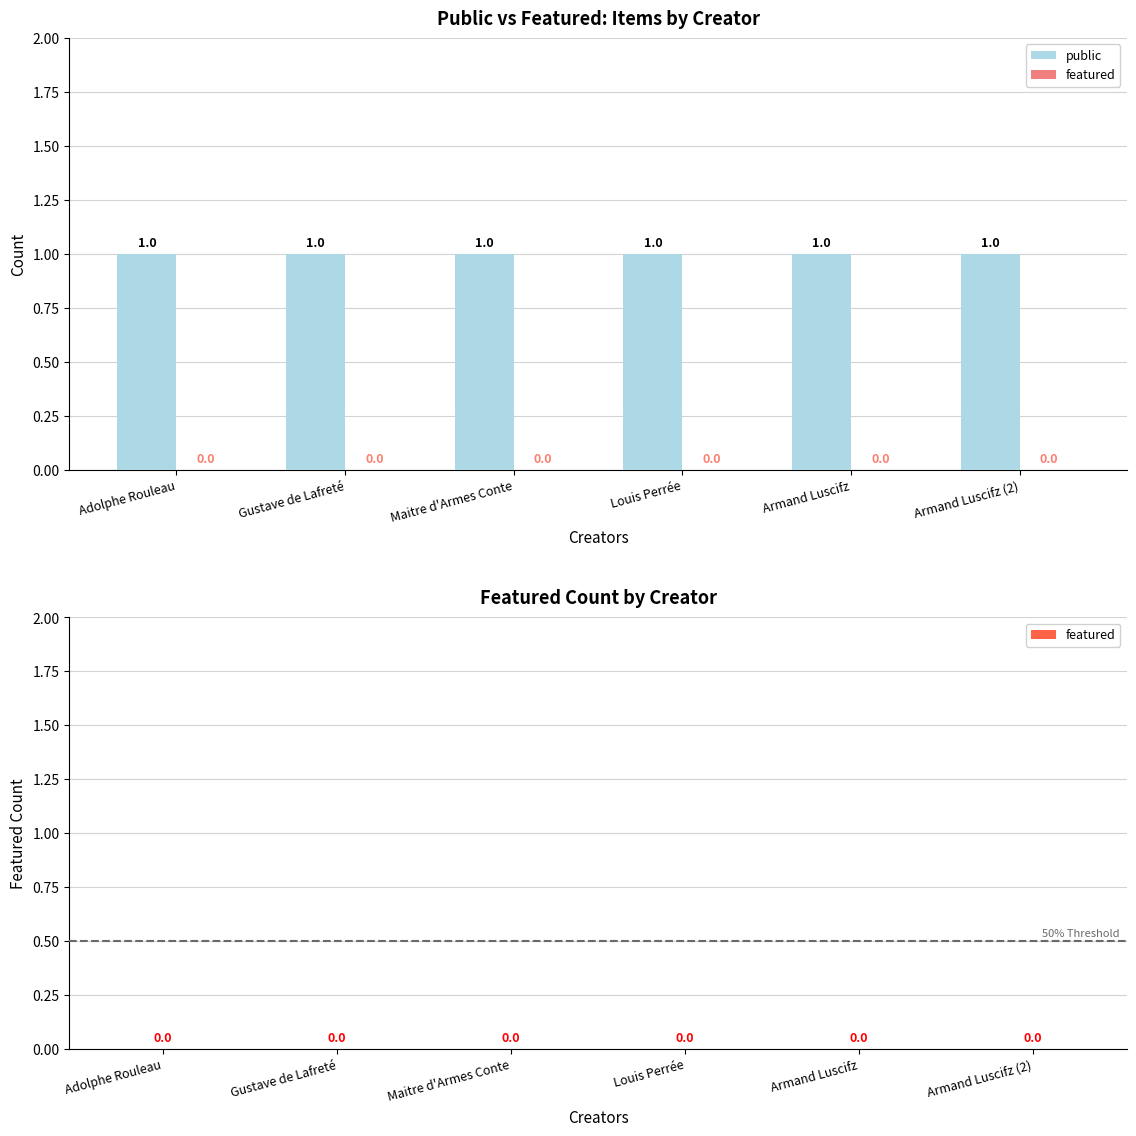

Between Gustave de Lafreté and Louis Perrée, which is larger?

Gustave de Lafreté